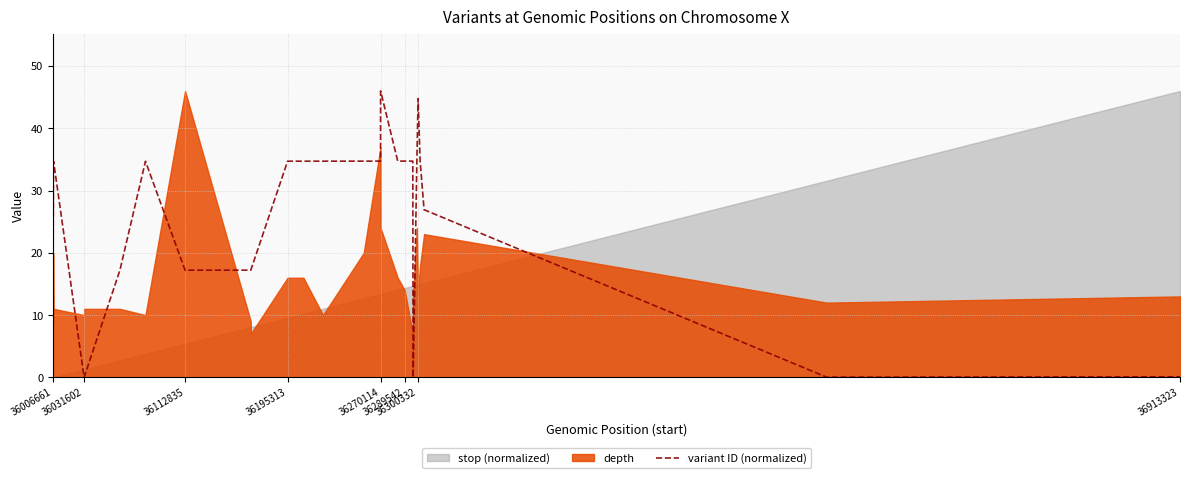

What is the value of the 19th point from the left?

34.7